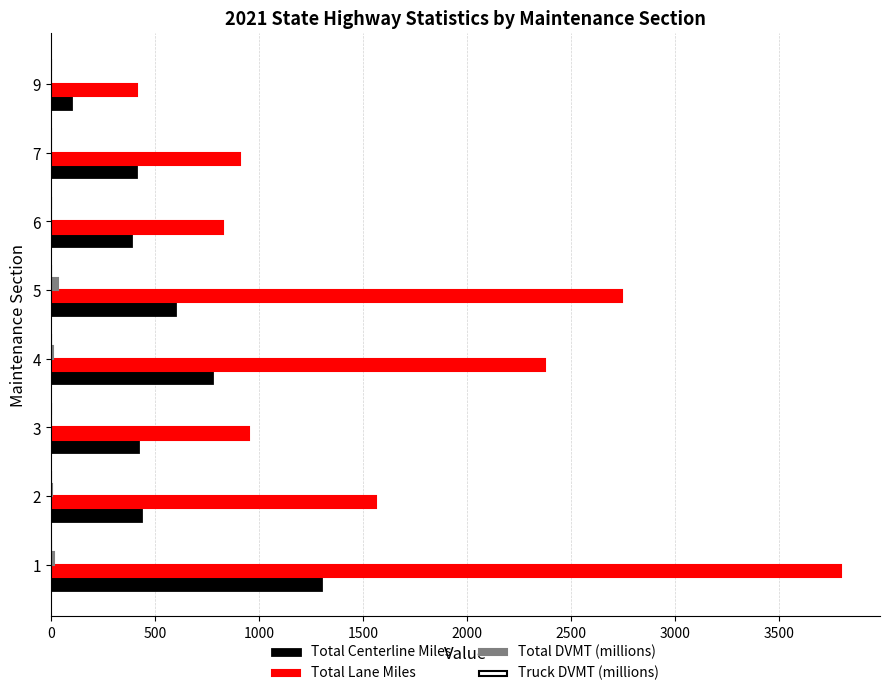

What is the maximum value shown in the chart?

3796.1